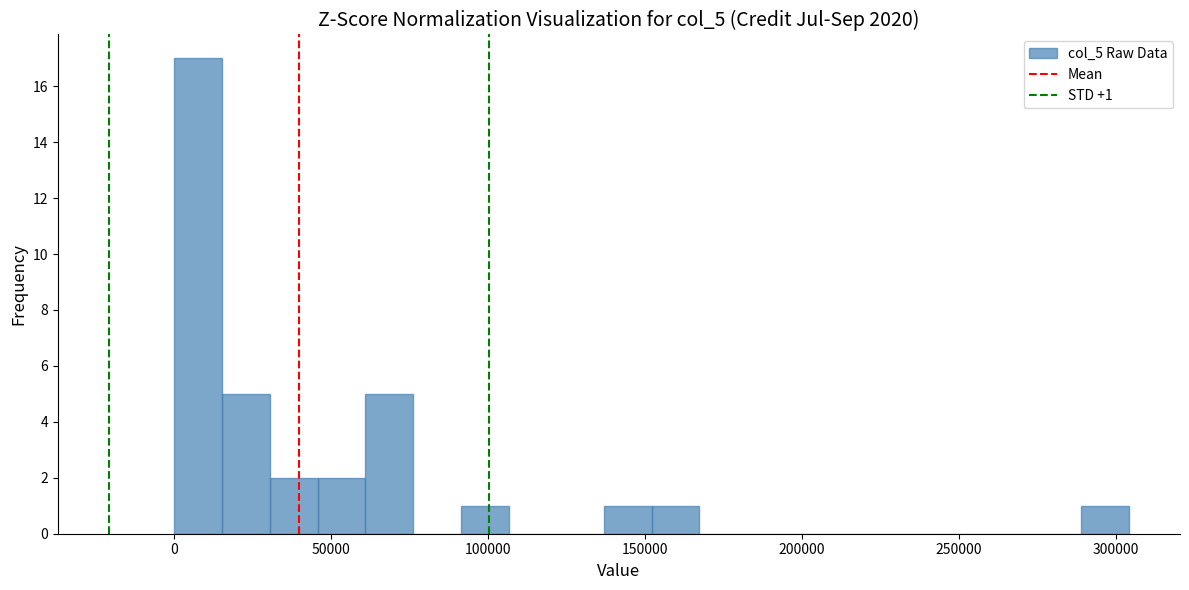

Around what value on the x-axis is the tallest bar? Give the approximate position of its centre, as read against the axis.

10000